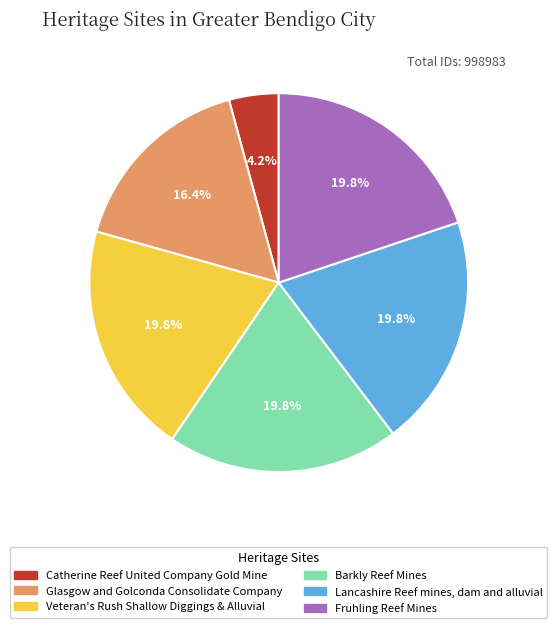

How many segments does this pie chart have?

6